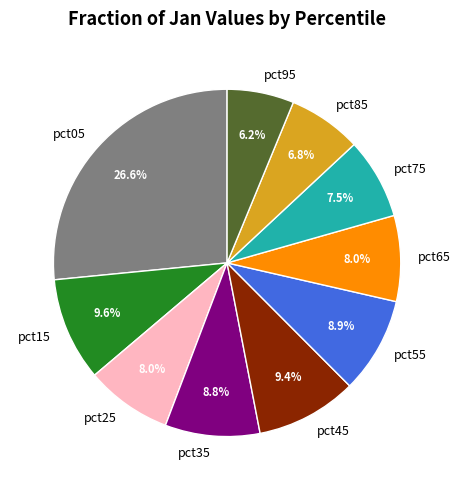

To the nearest percent, what is the difference between the pct65 and pct35 slice percentages?

1%